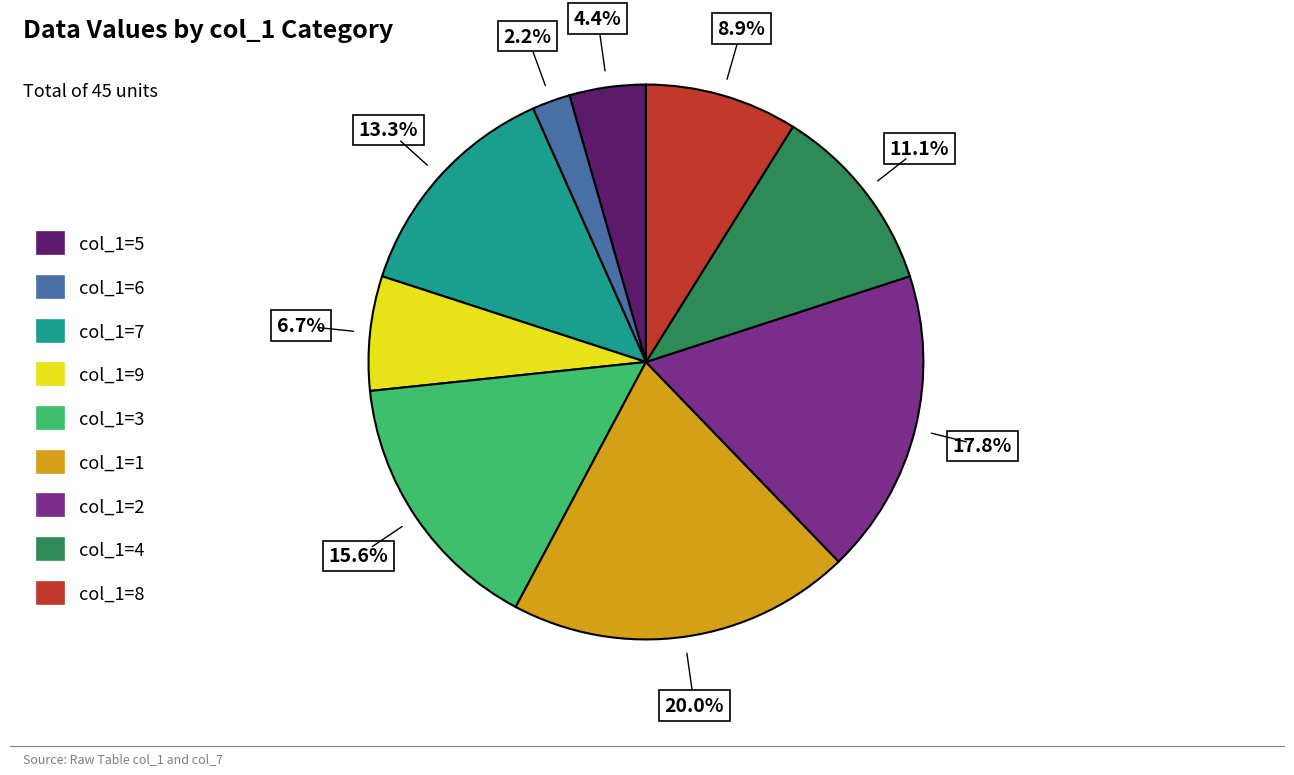

Rank the categories by value from lowest to highest.

col_1=6, col_1=5, col_1=9, col_1=8, col_1=4, col_1=7, col_1=3, col_1=2, col_1=1